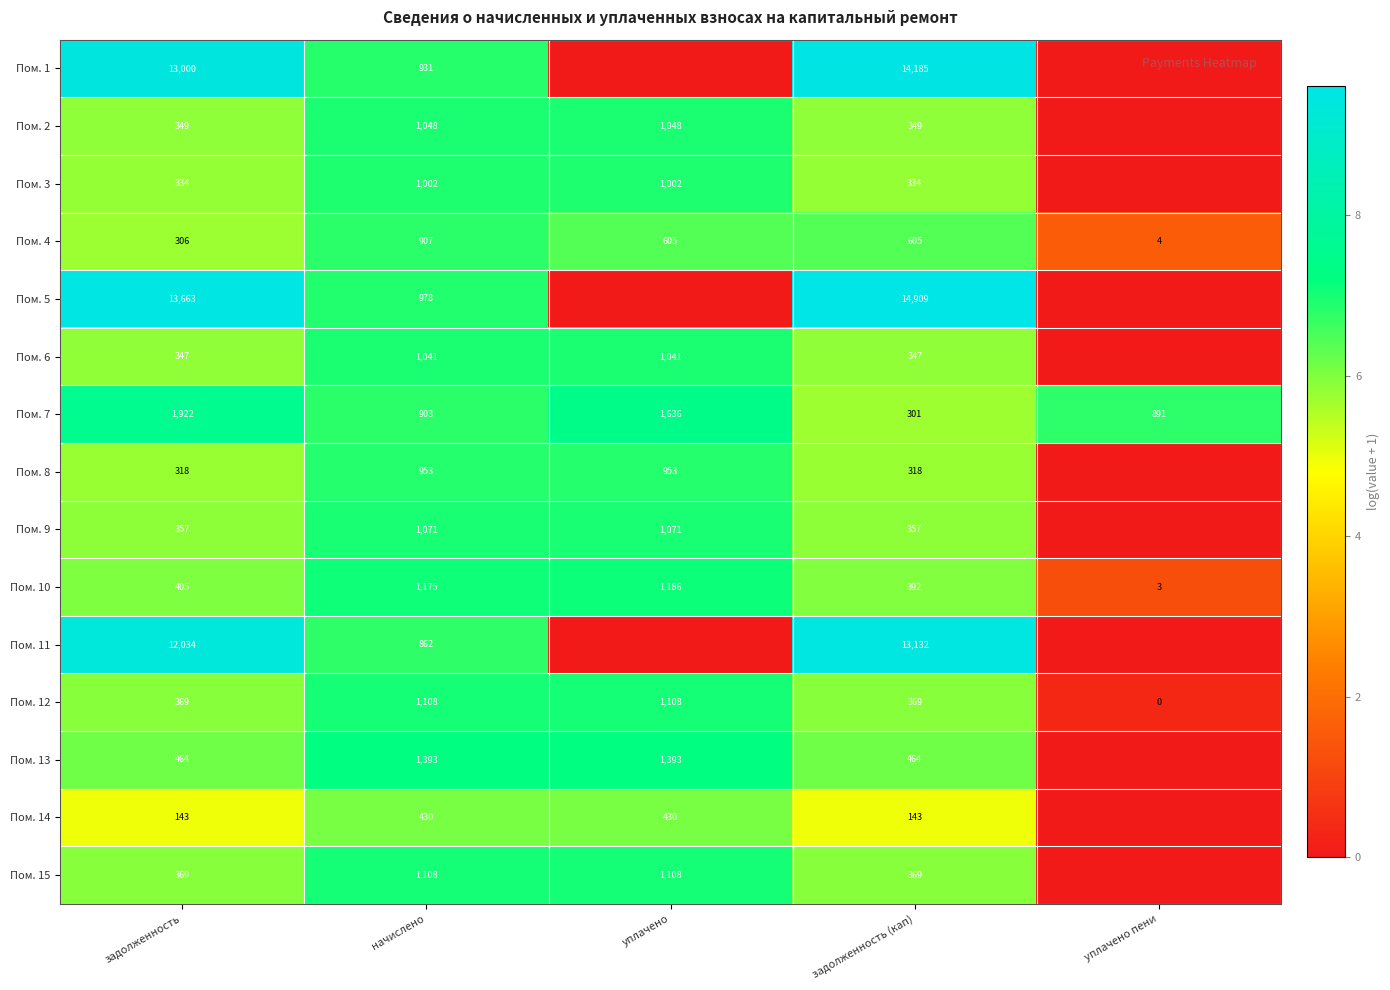

What is the difference between the maximum and second lowest values in the Пом. 7 series?

1031